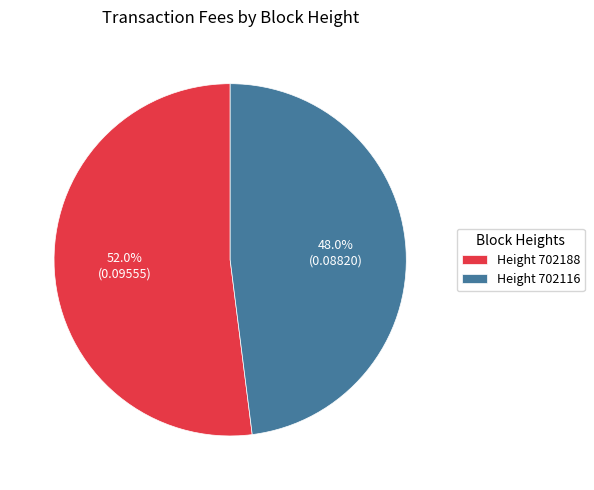

To the nearest percent, what is the difference between the largest and smallest slice percentages?

4%